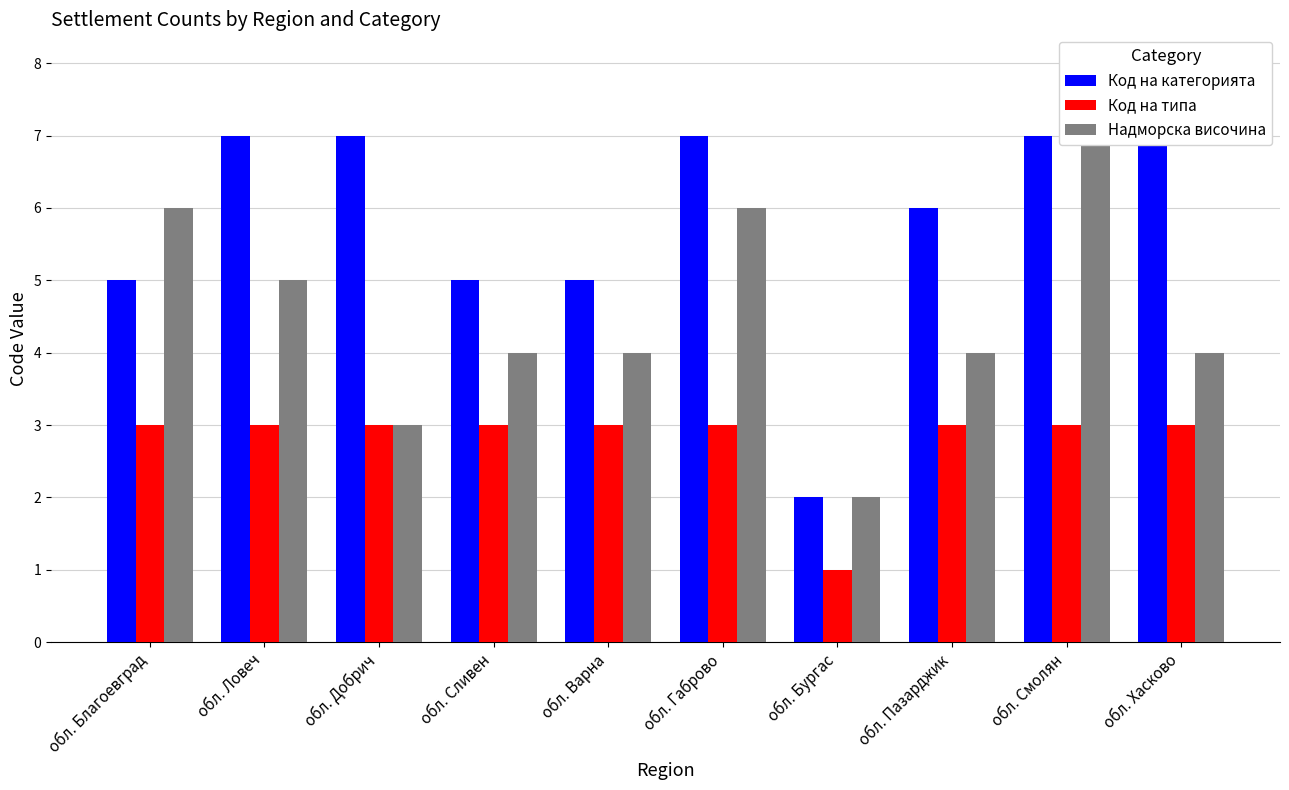

Reading right to left, what are all the values shown in this chart?

Код на категорията: обл. Хасково=7	обл. Смолян=7	обл. Пазарджик=6	обл. Бургас=2	обл. Габрово=7	обл. Варна=5	обл. Сливен=5	обл. Добрич=7	обл. Ловеч=7	обл. Благоевград=5
Код на типа: обл. Хасково=3	обл. Смолян=3	обл. Пазарджик=3	обл. Бургас=1	обл. Габрово=3	обл. Варна=3	обл. Сливен=3	обл. Добрич=3	обл. Ловеч=3	обл. Благоевград=3
Надморска височина: обл. Хасково=4	обл. Смолян=8	обл. Пазарджик=4	обл. Бургас=2	обл. Габрово=6	обл. Варна=4	обл. Сливен=4	обл. Добрич=3	обл. Ловеч=5	обл. Благоевград=6